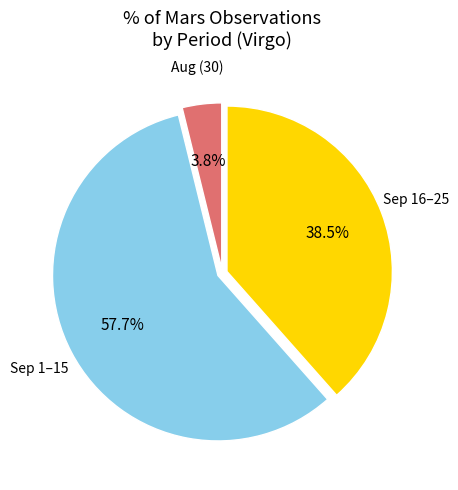

Is there a majority slice in this chart?

Yes